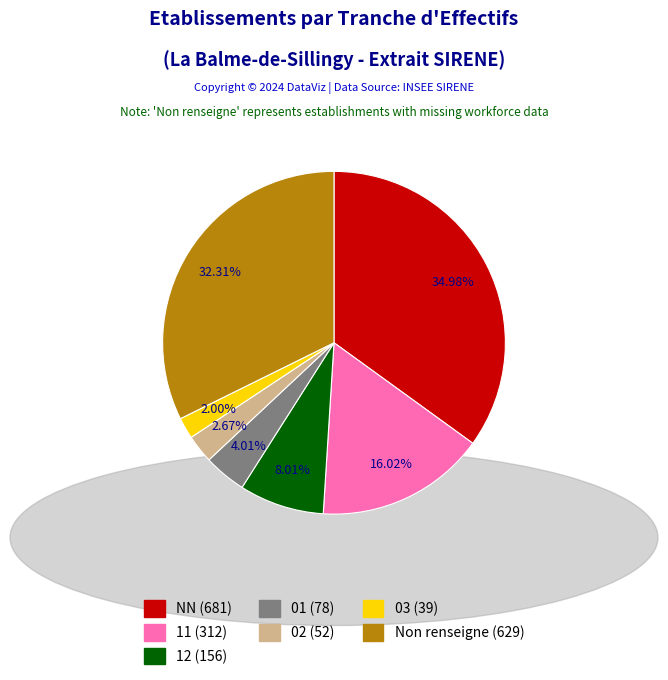

Is there any slice that represents more than half of the pie?

No